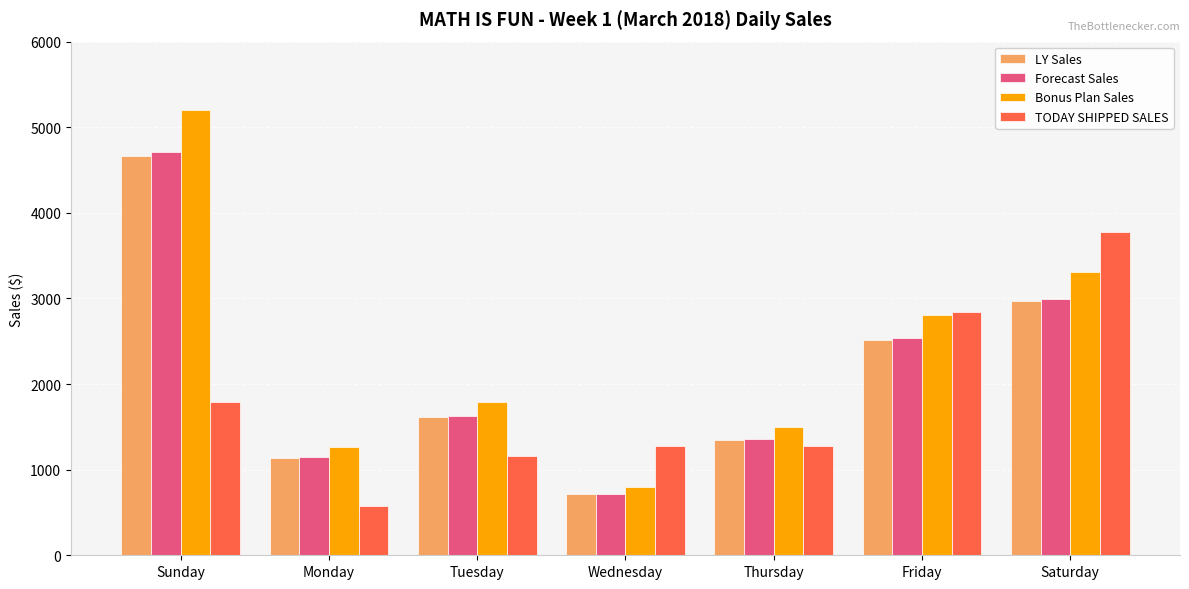

What is the spread (max minus min) of values at Sunday?

3412